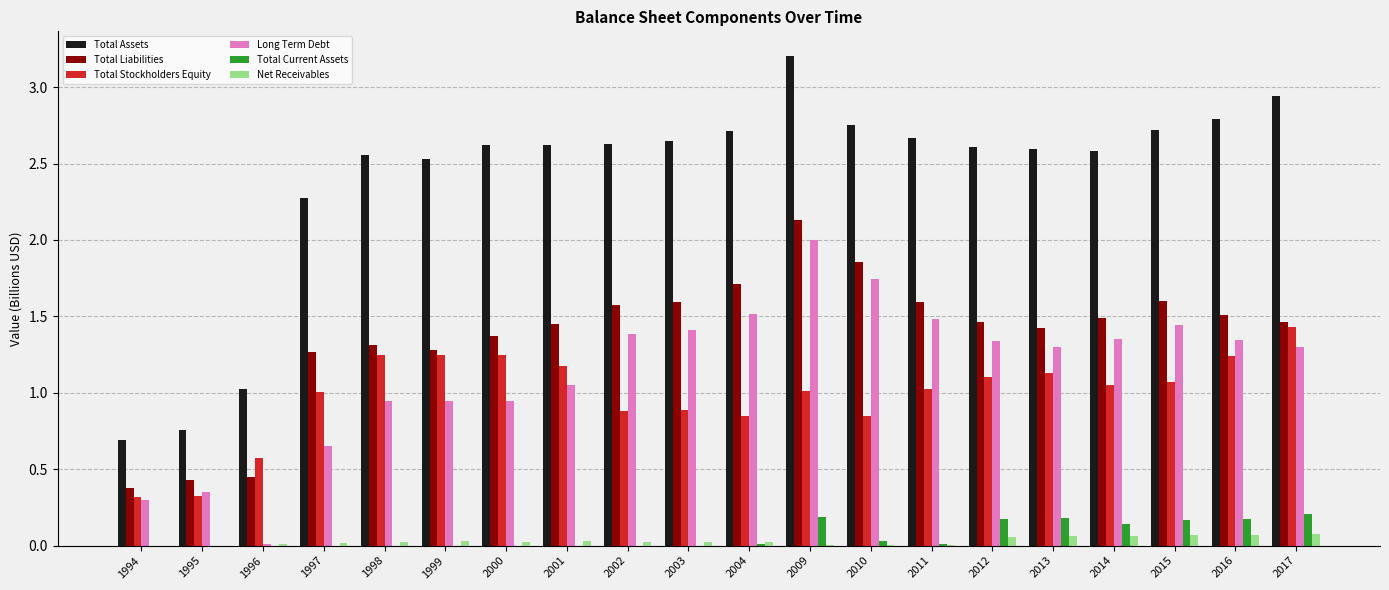

At which label does Long Term Debt reach its peak?

2009